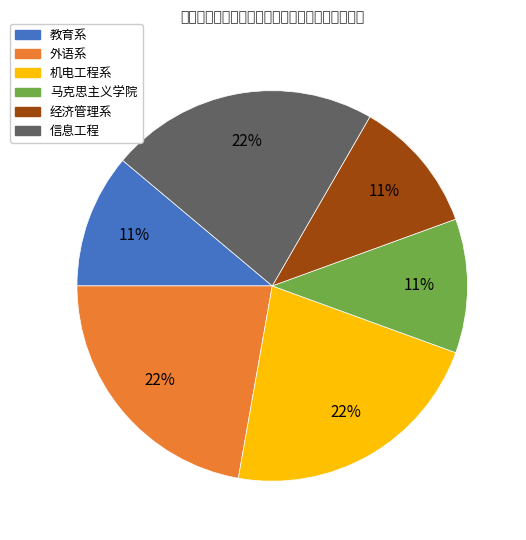

Approximately how many times larger is the value at 马克思主义学院 compared to 信息工程?

0.5